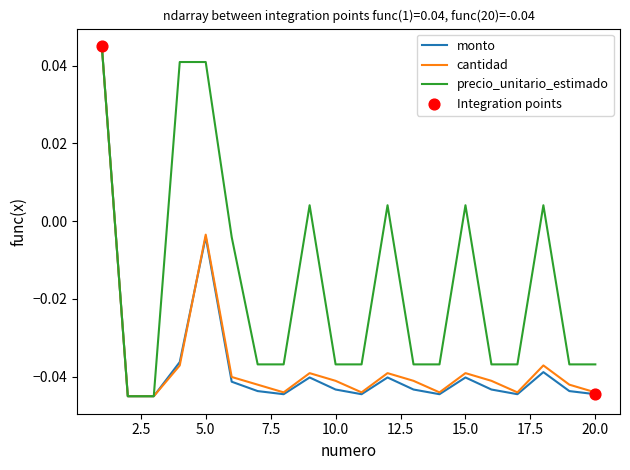

Which series has the largest total across all categories?

precio_unitario_estimado